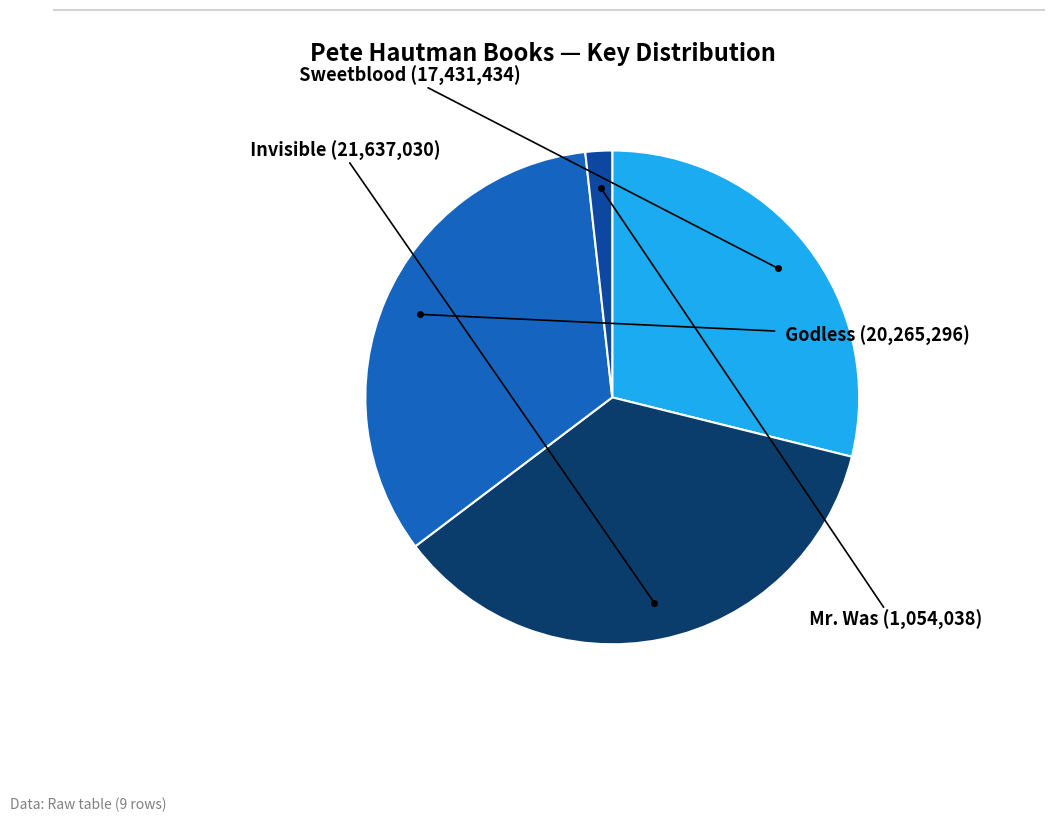

Does any single category account for the majority?

No